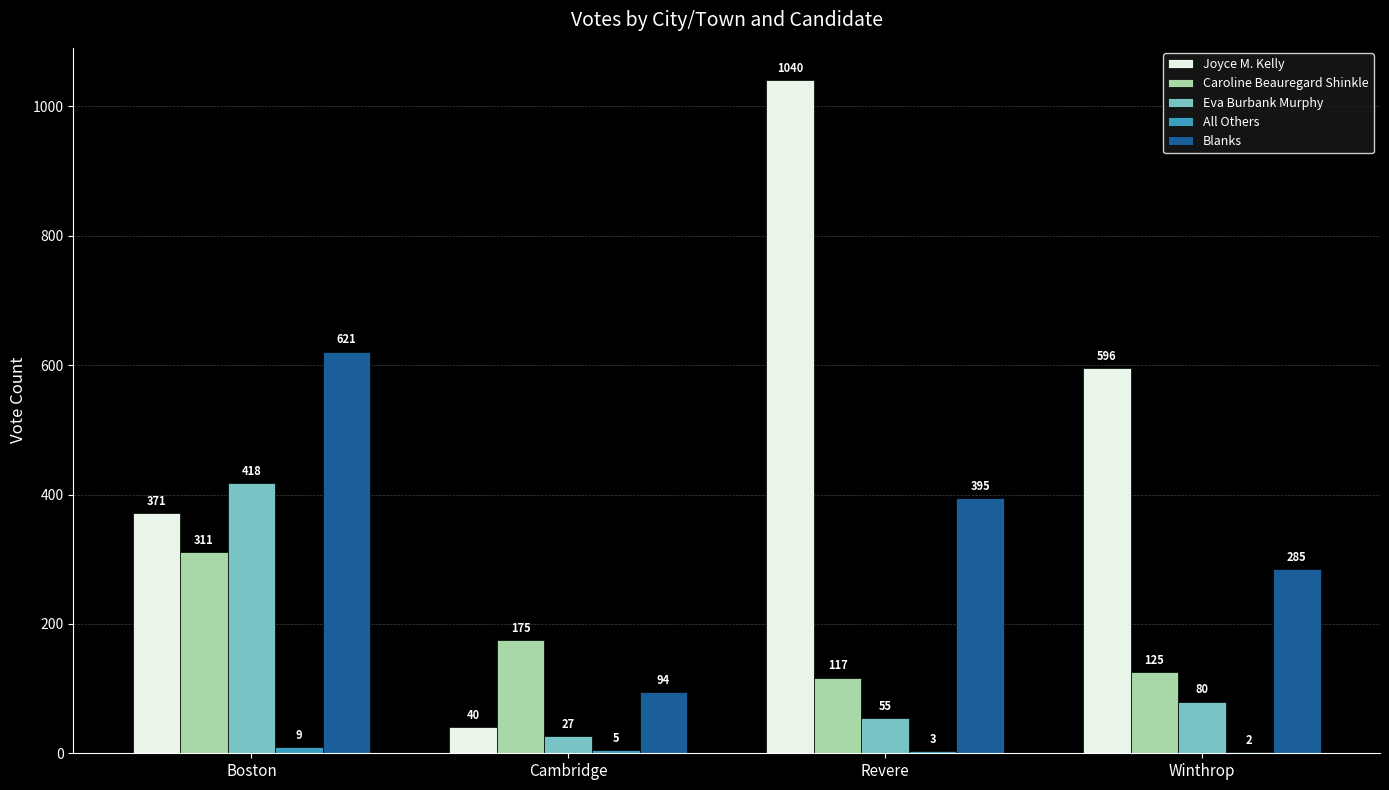

At which label does Blanks reach its peak?

Boston